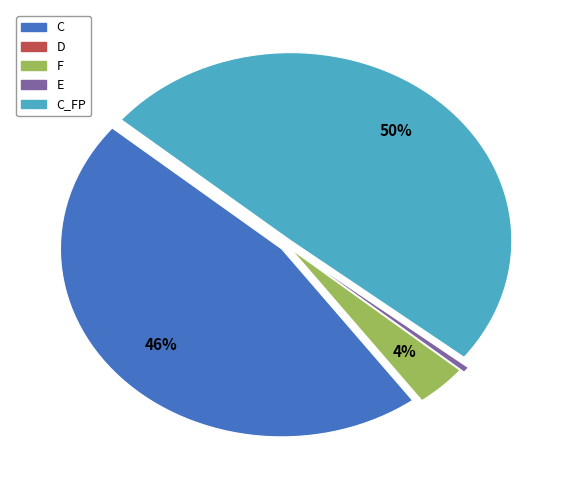

To the nearest percent, what is the average slice percentage?

20%